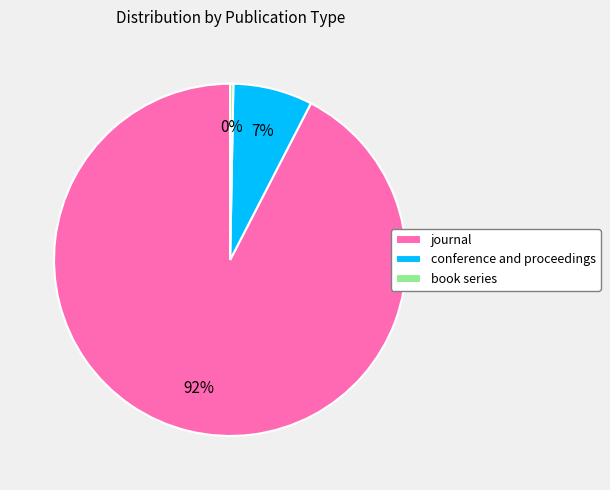

To the nearest percent, what percentage of the pie is conference and proceedings?

7%